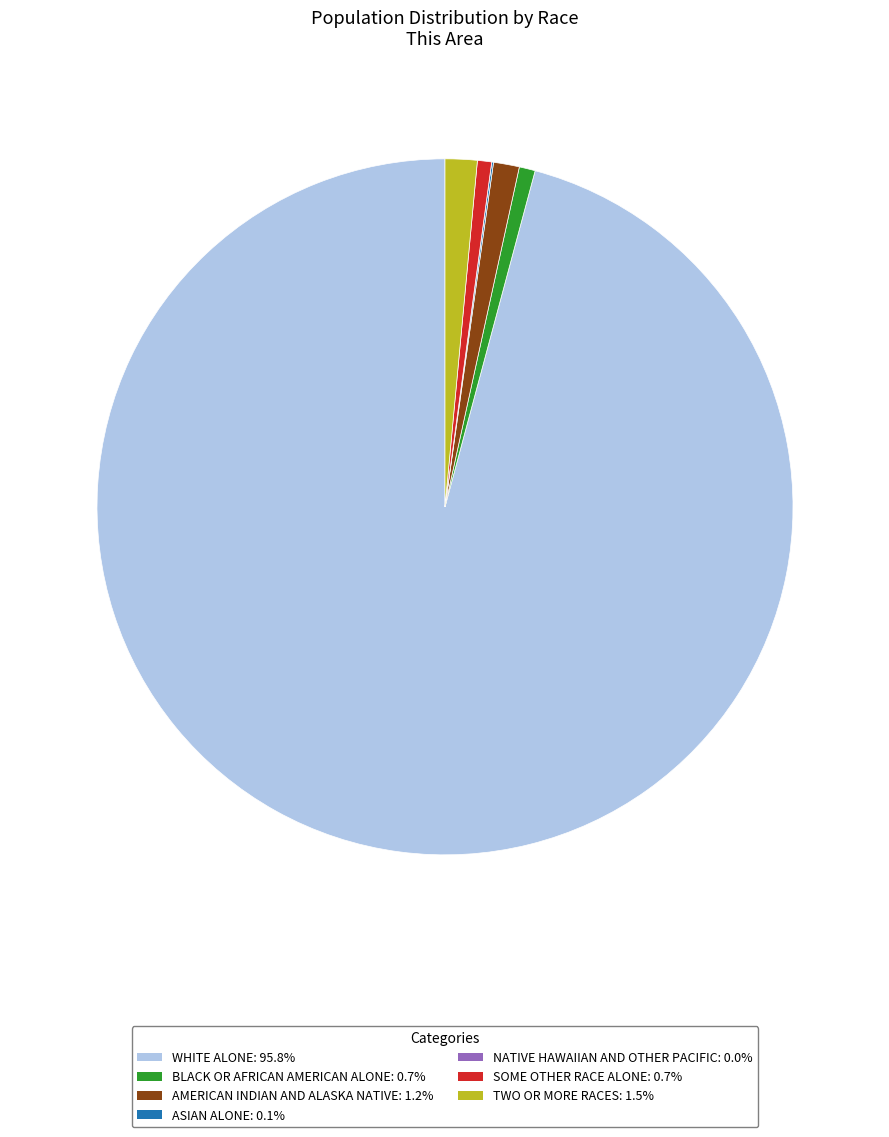

Does any single category account for the majority?

Yes